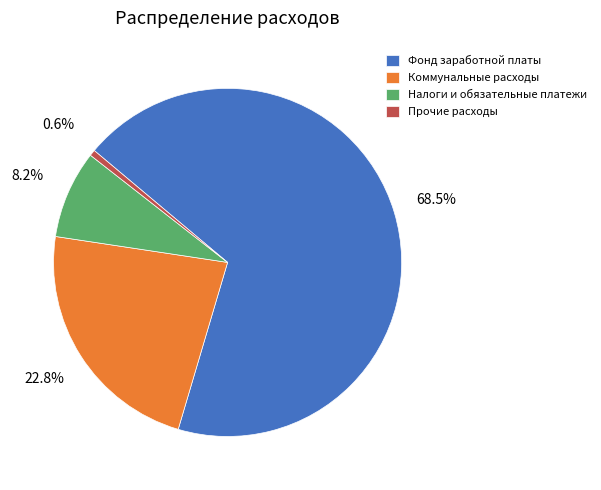

True or false: Налоги и обязательные платежи accounts for 1% of the total.

False